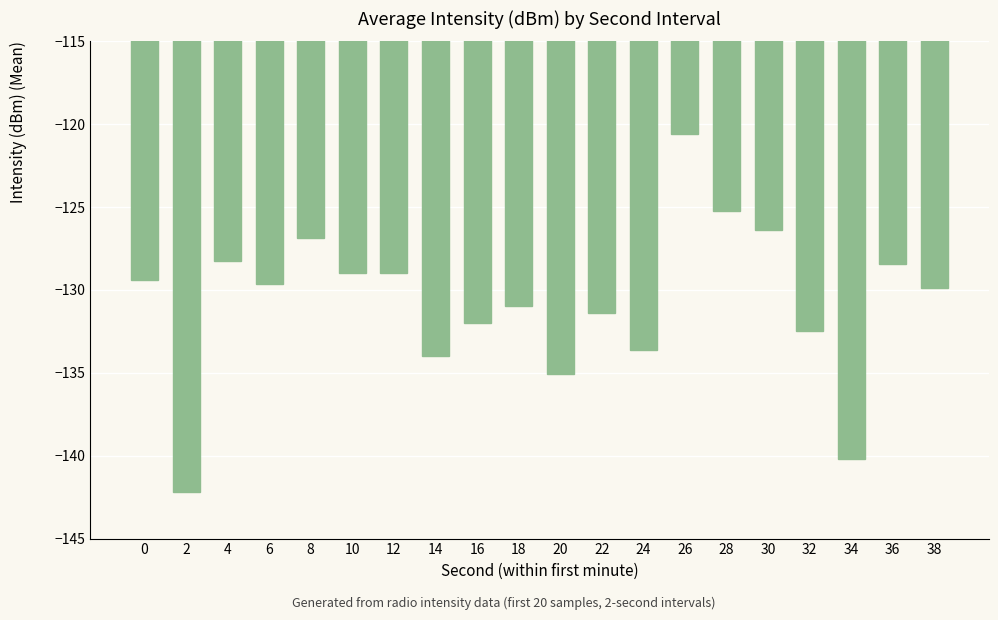

Count the number of categories in the chart.

20